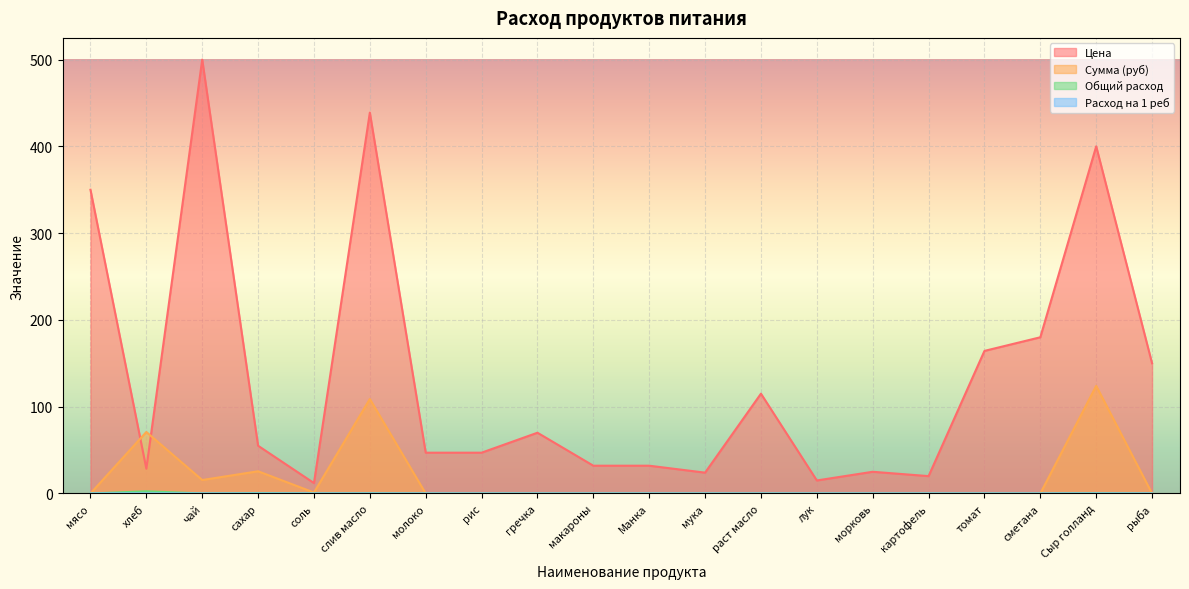

What is the label of the 14th point from the left?

лук